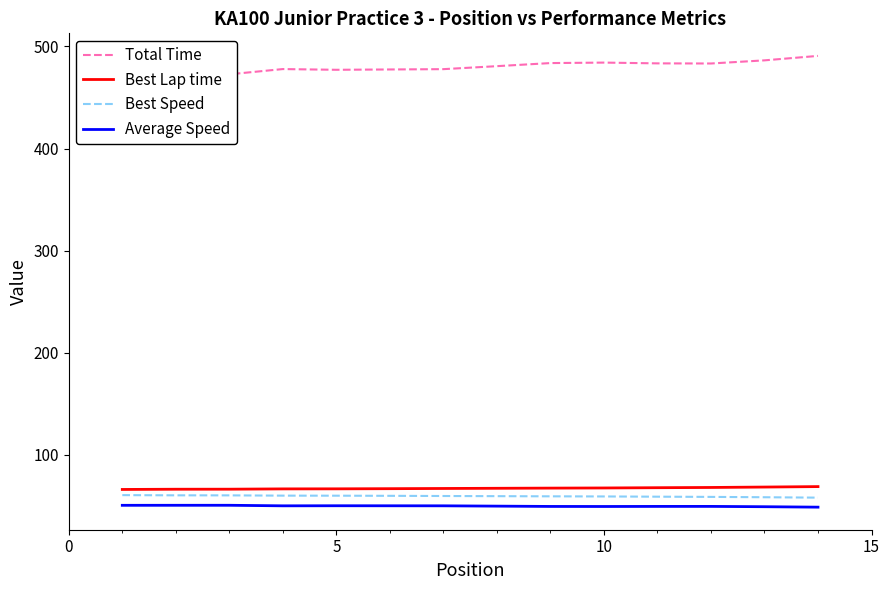

The value of Best Lap time at 10 is 67.2. True or false?

True